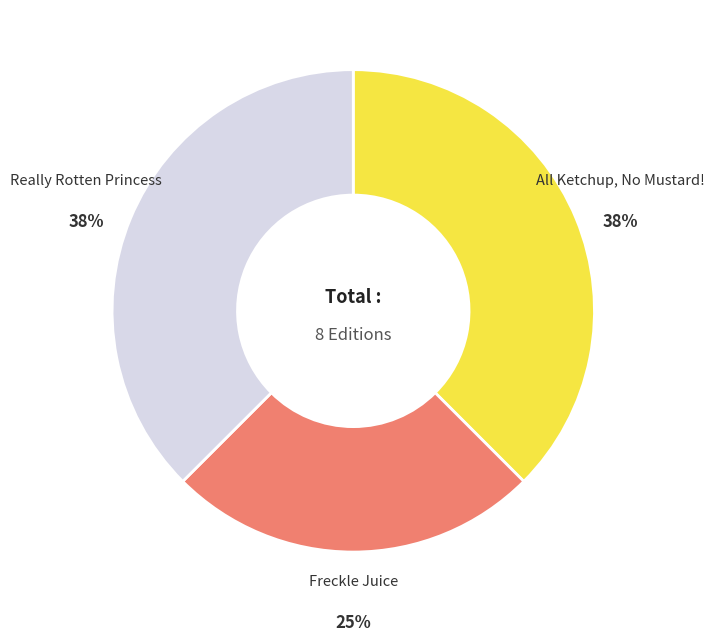

The Really Rotten Princess slice represents 51% of the pie. True or false?

False